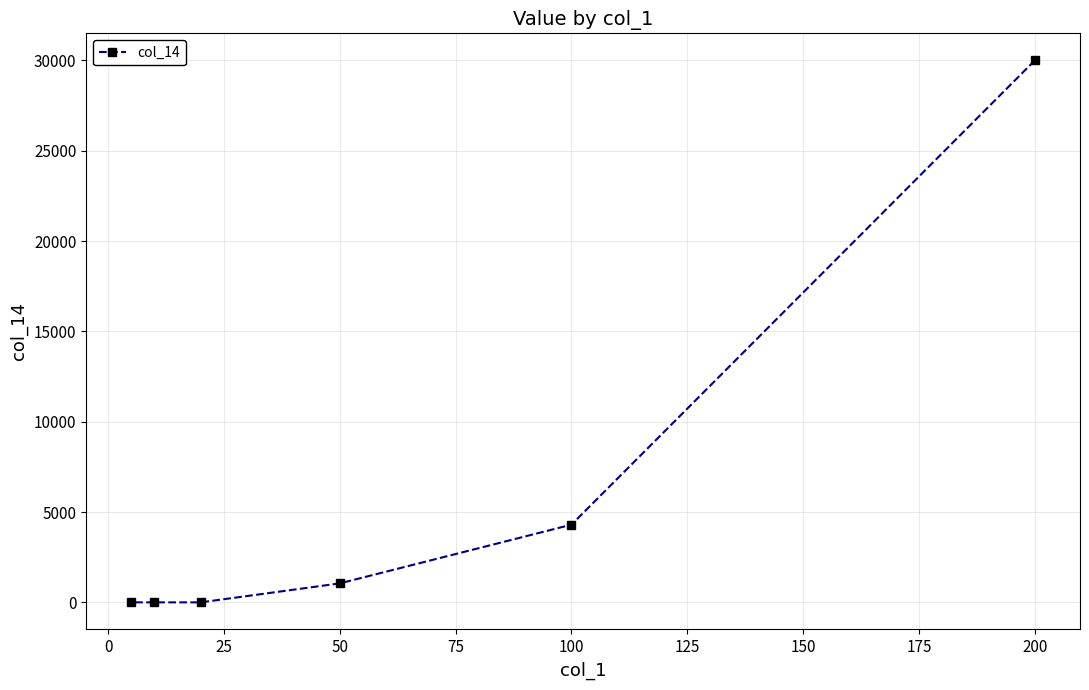

What is the greatest value displayed?

30000